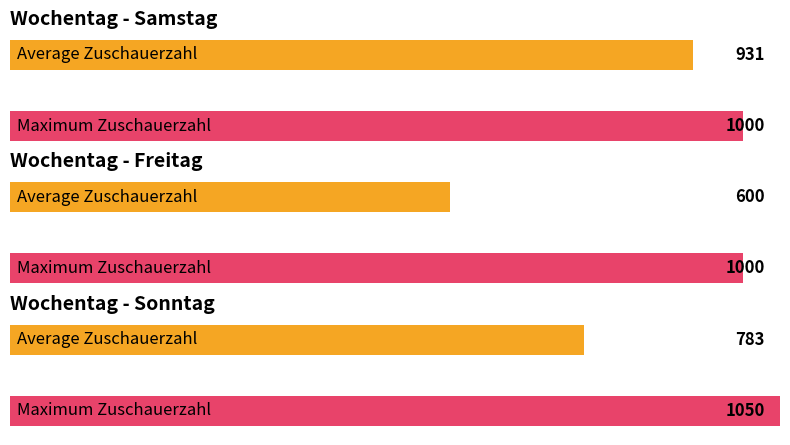

What is the label of the 7th bar from the right?

Freitag